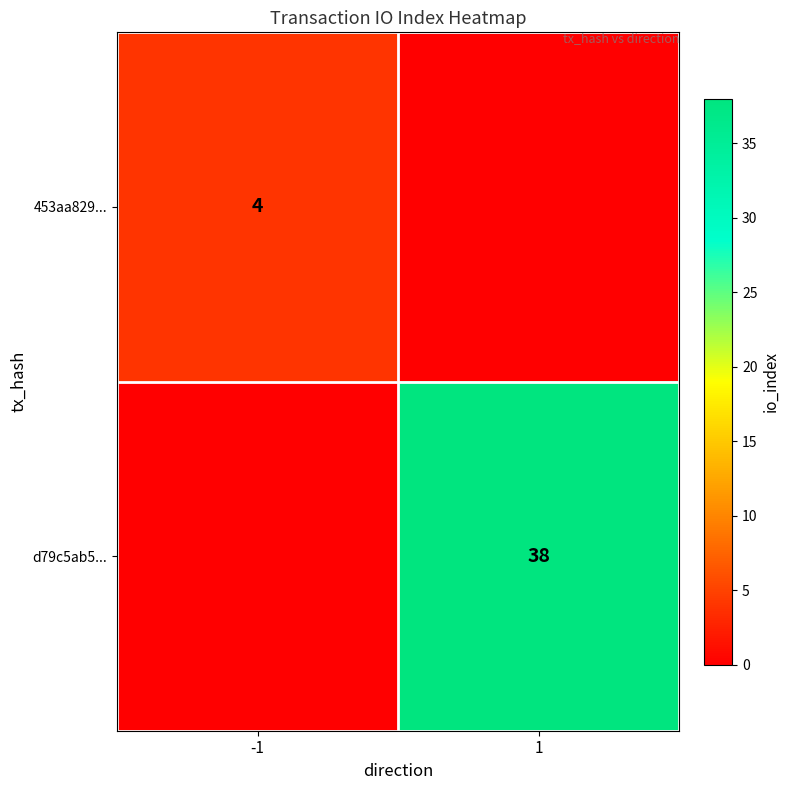

Is the value of 453aa829... at -1 greater than the value of d79c5ab5... at 1?

No